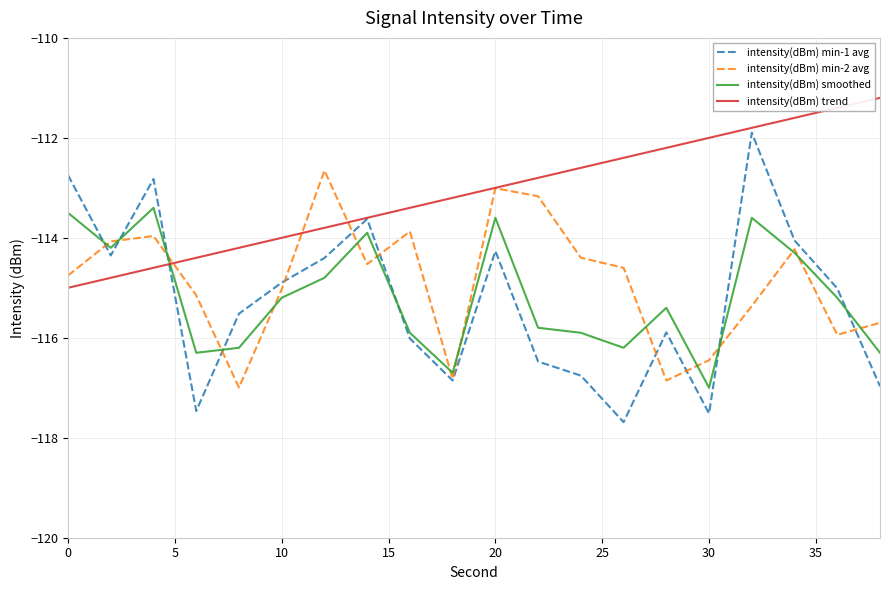

Which series has the widest spread of values?

intensity(dBm) min-1 avg